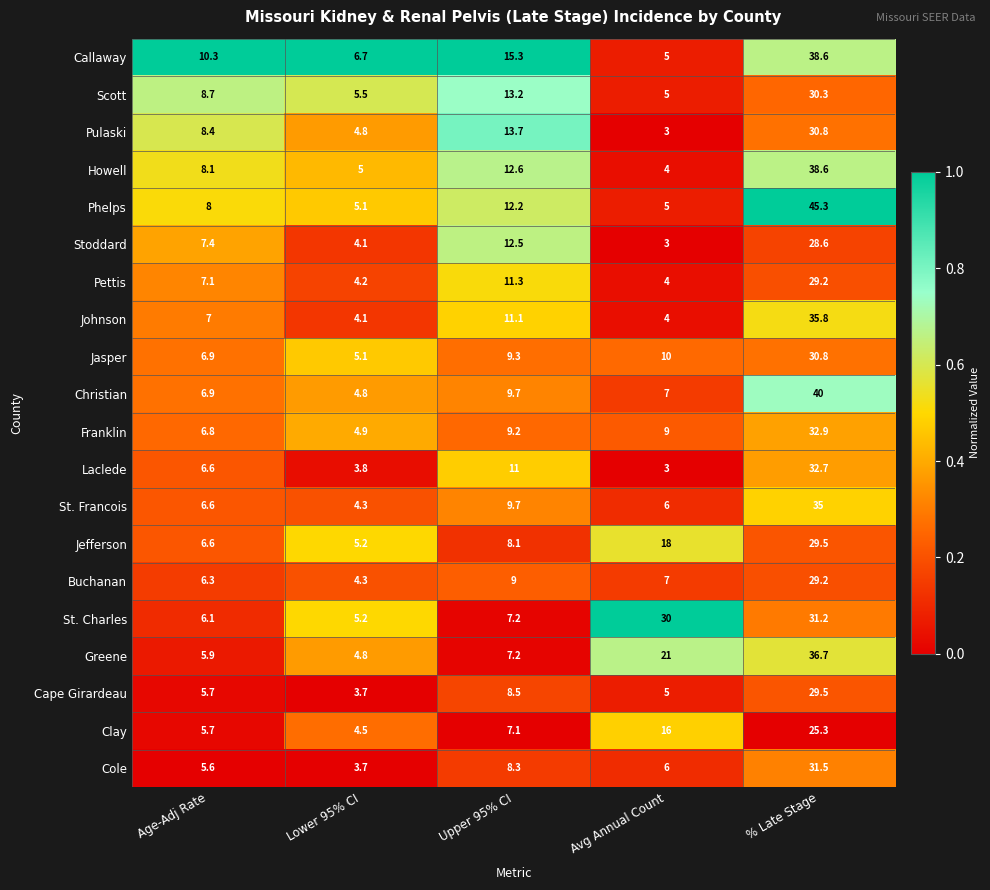

What is the sum of all Christian values?

68.4